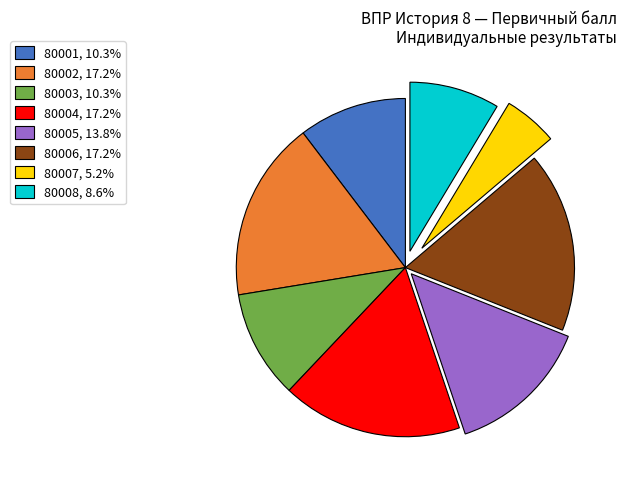

Is the sum of 80007, 5.2% and 80004, 17.2% greater than half?

No